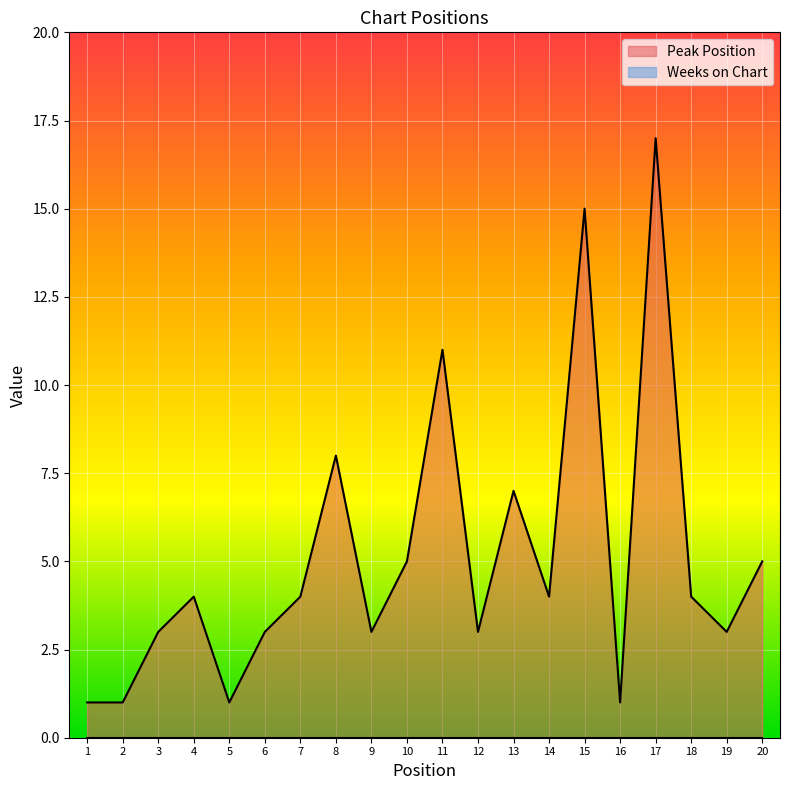

What is the sum of the values at 1 and 13?

8